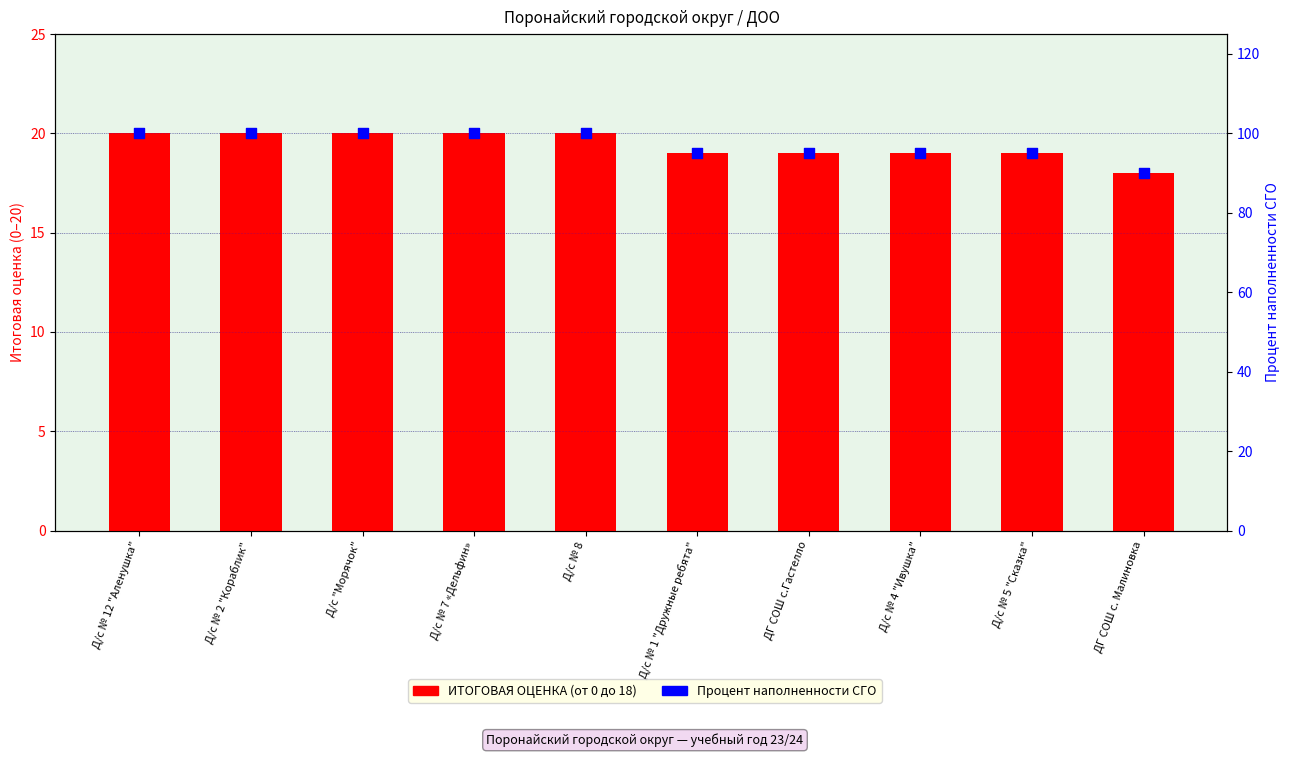

Which series has the largest total across all categories?

Процент наполненности СГО